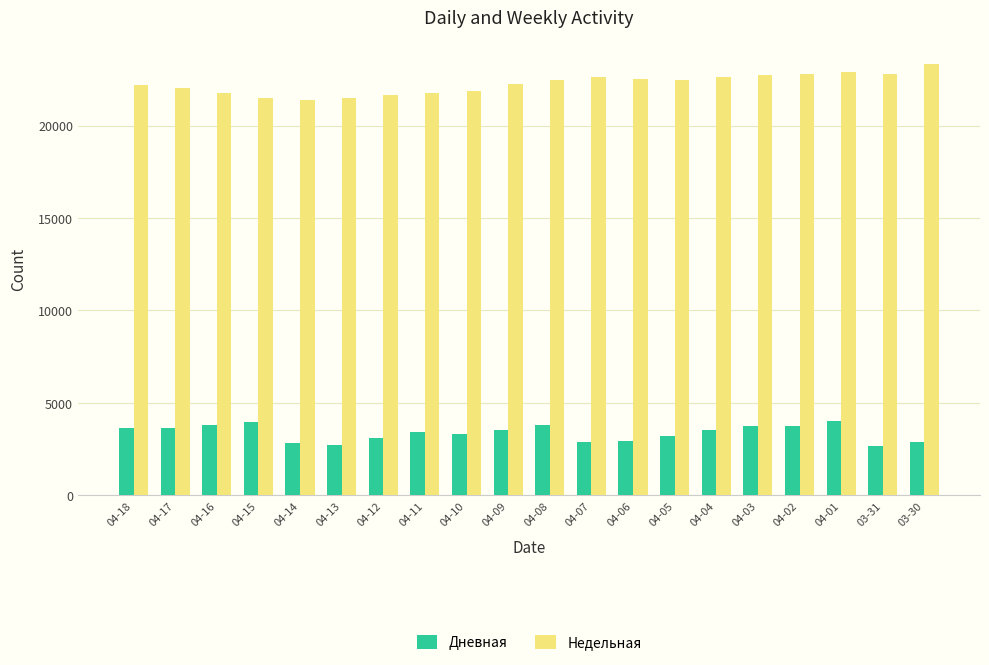

Count the number of categories in the chart.

20